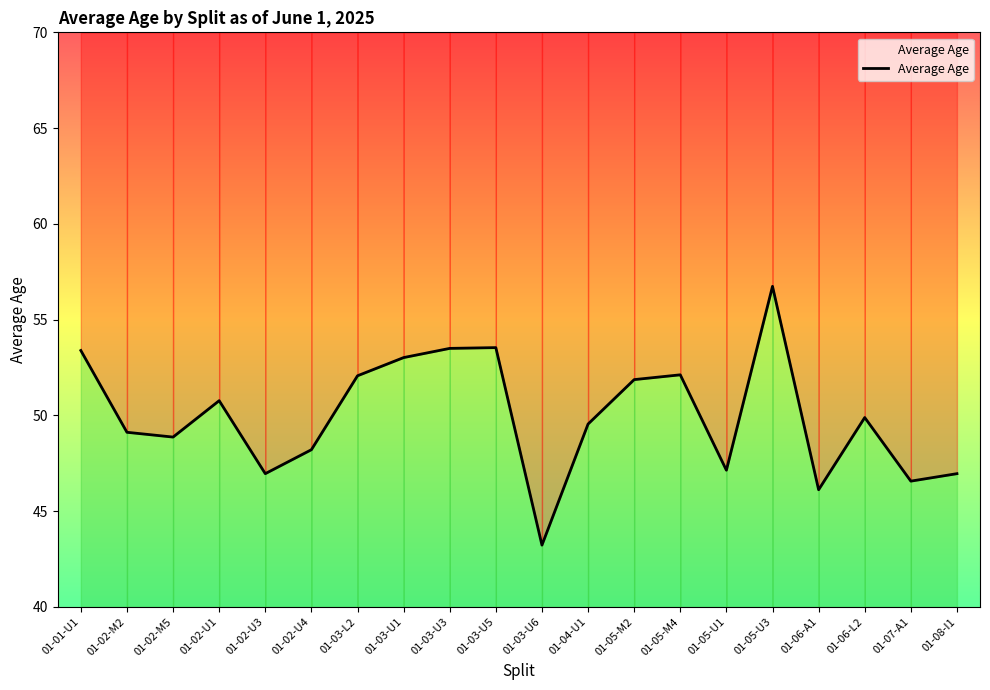

What is the difference between the maximum and minimum values?

13.5